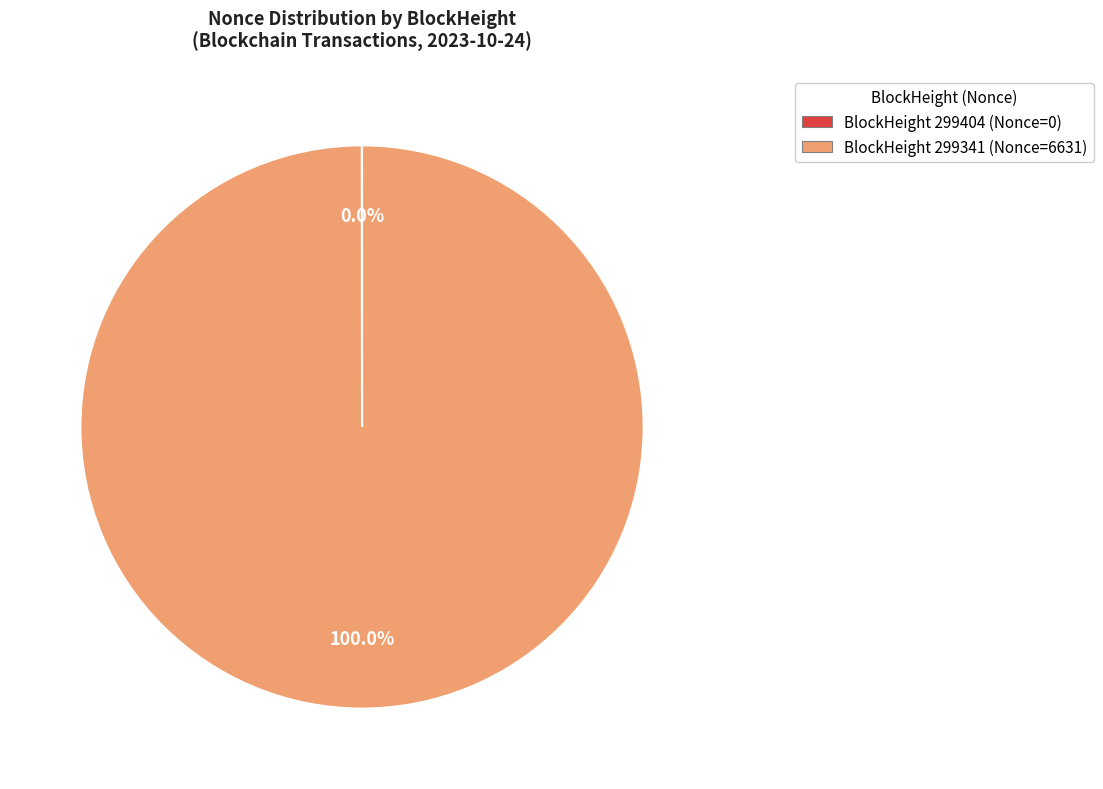

To the nearest percent, what is the average slice percentage?

50%